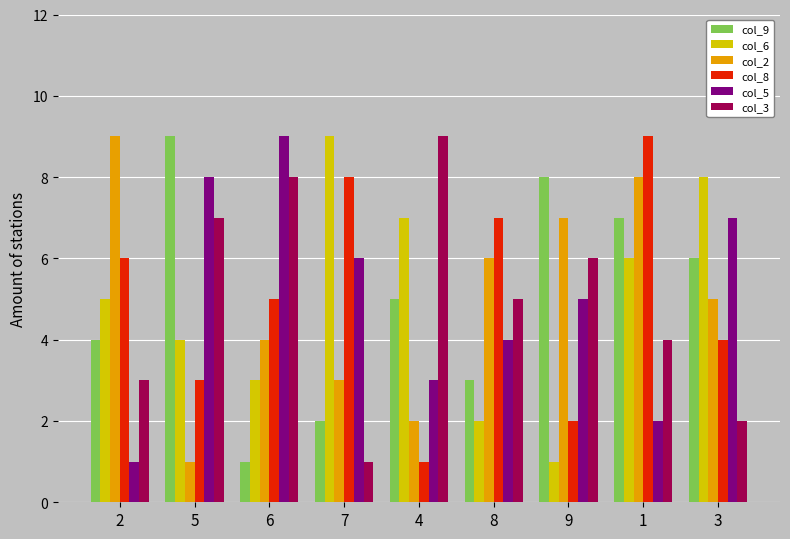

Which series changed the most between 2 and 4?

col_2